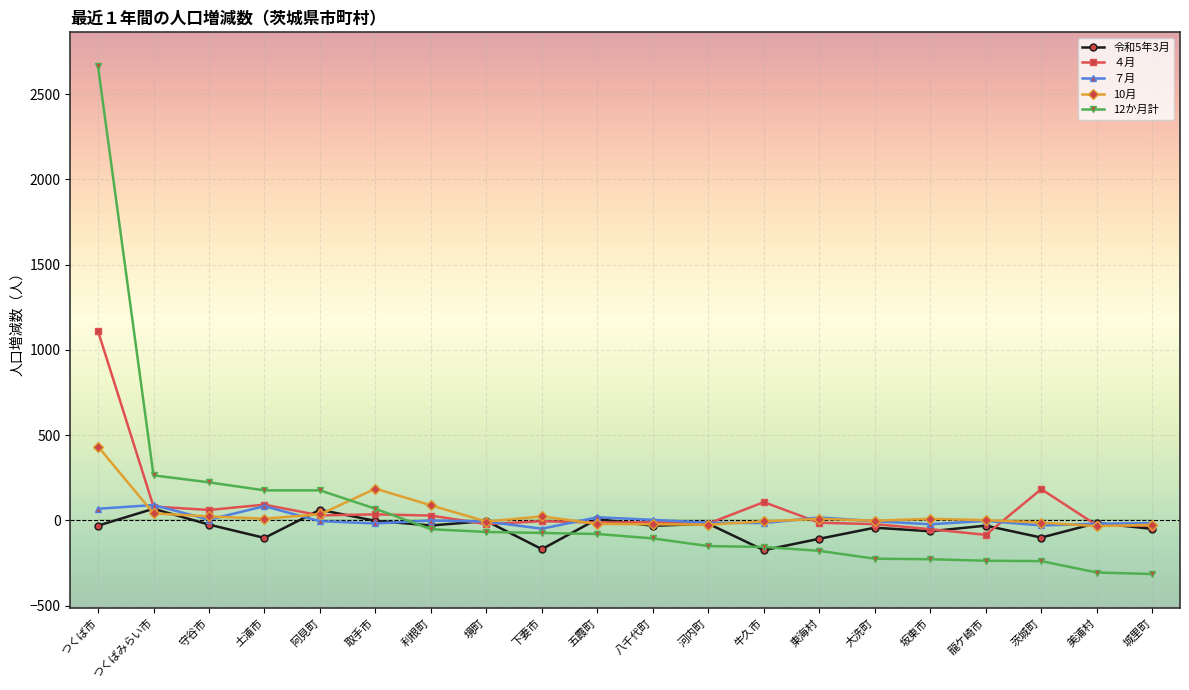

What is the approximate value of 12か月計 at 牛久市, to the nearest 100?

-200